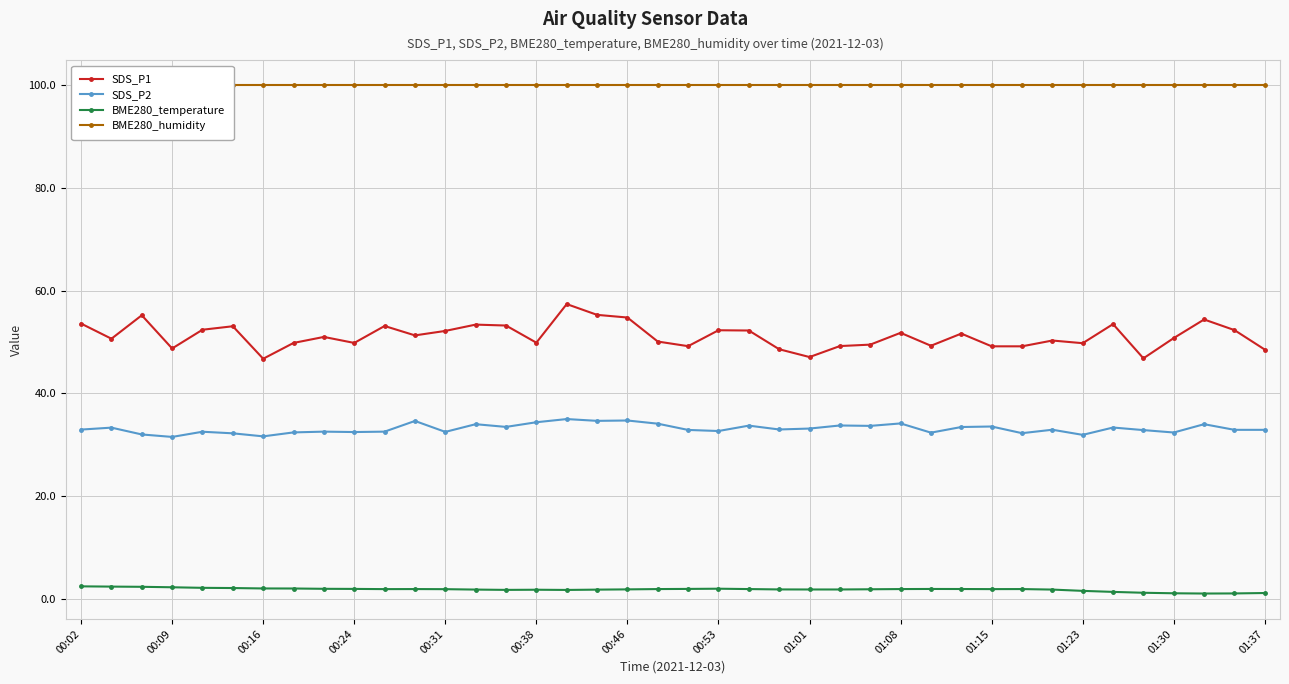

What value does the BME280_humidity series have at 23?

100.0